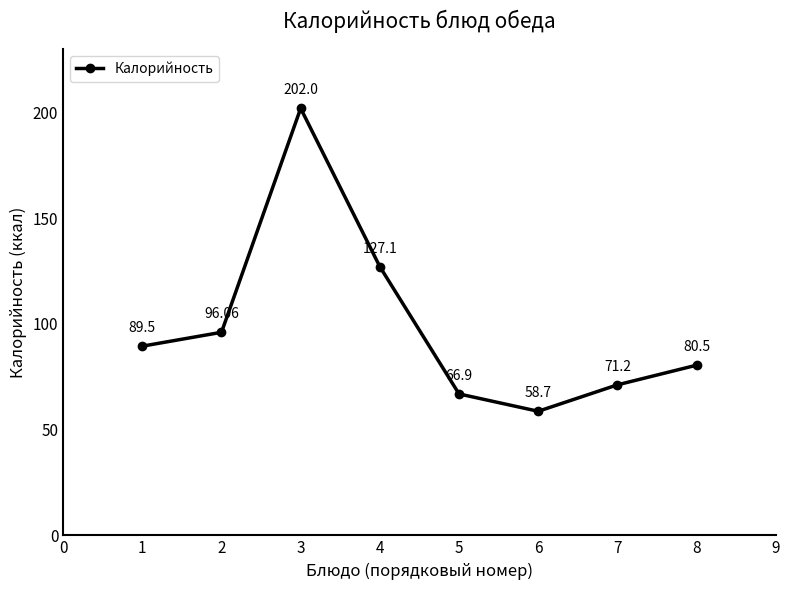

Rank the categories by value from lowest to highest.

6, 5, 7, 8, 1, 2, 4, 3